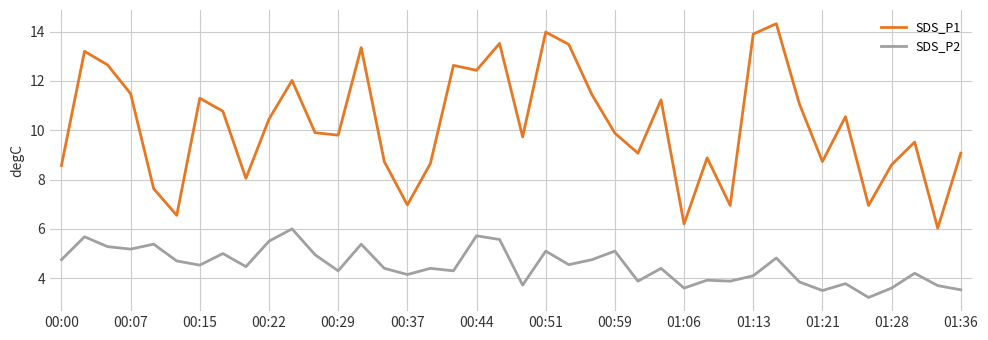

List the series in order of their overall mean, lowest first.

SDS_P2, SDS_P1